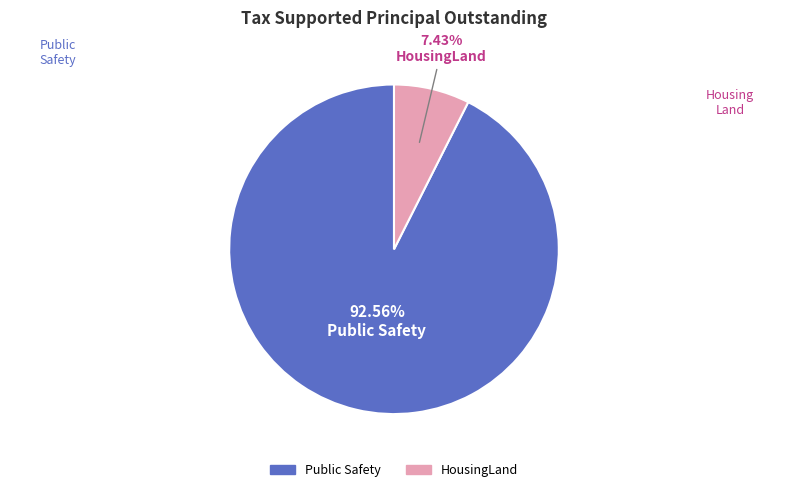

What portion of the pie excludes Public Safety?

7.4%